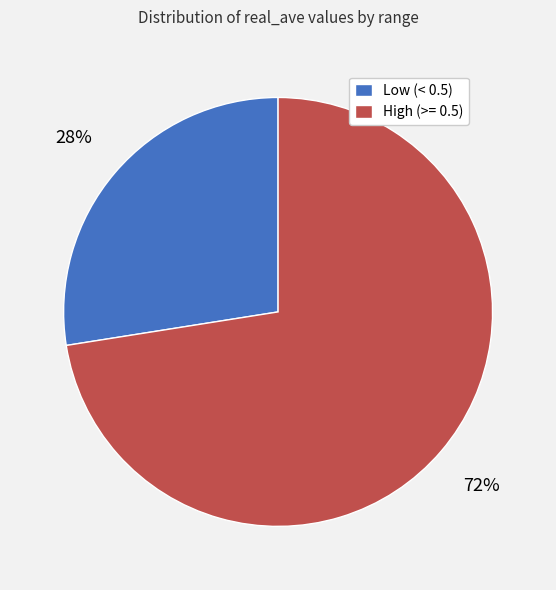

Is there a majority slice in this chart?

Yes